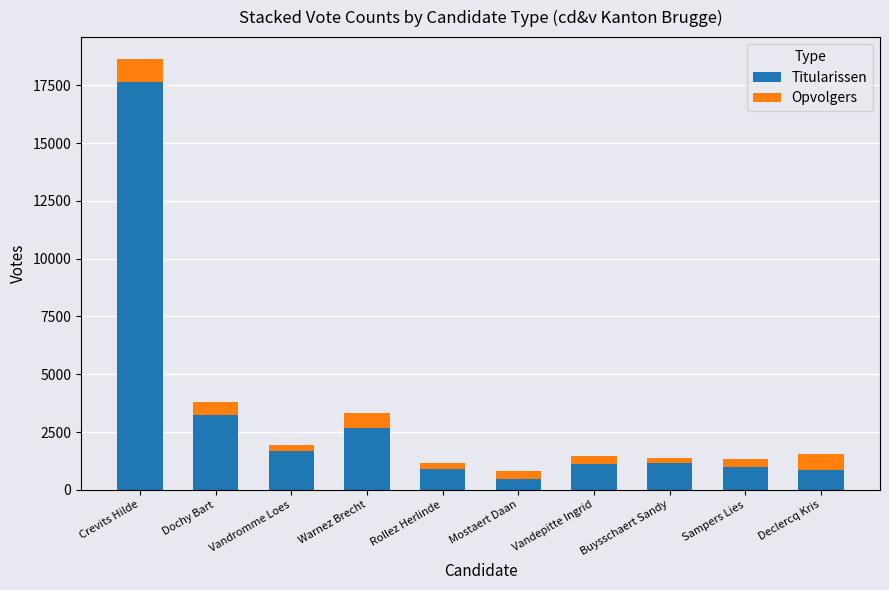

How many series are shown in this chart?

2